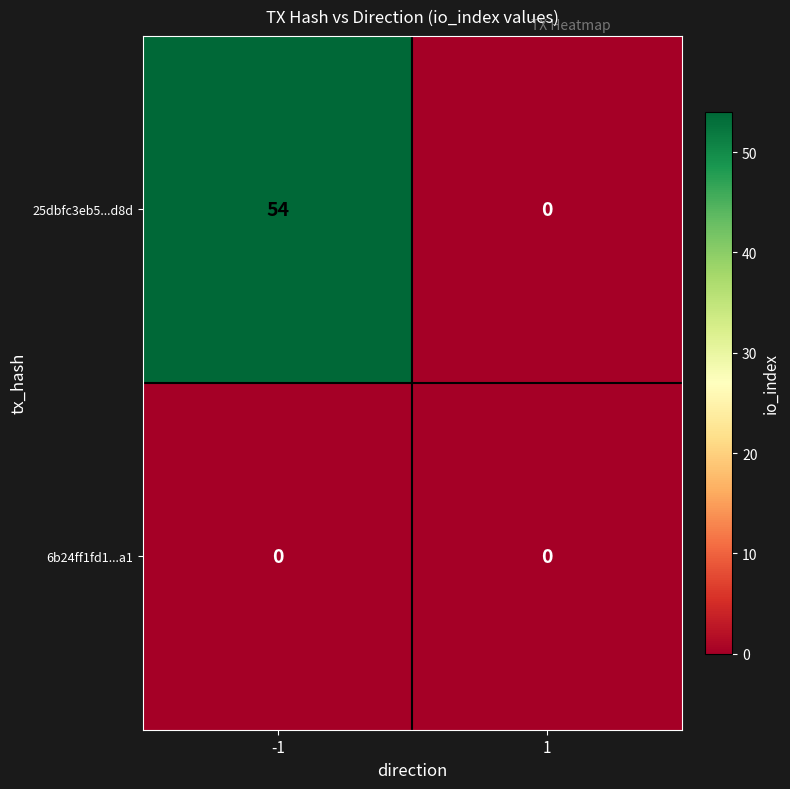

What is the average value of the 25dbfc3eb5...d8d series?

27